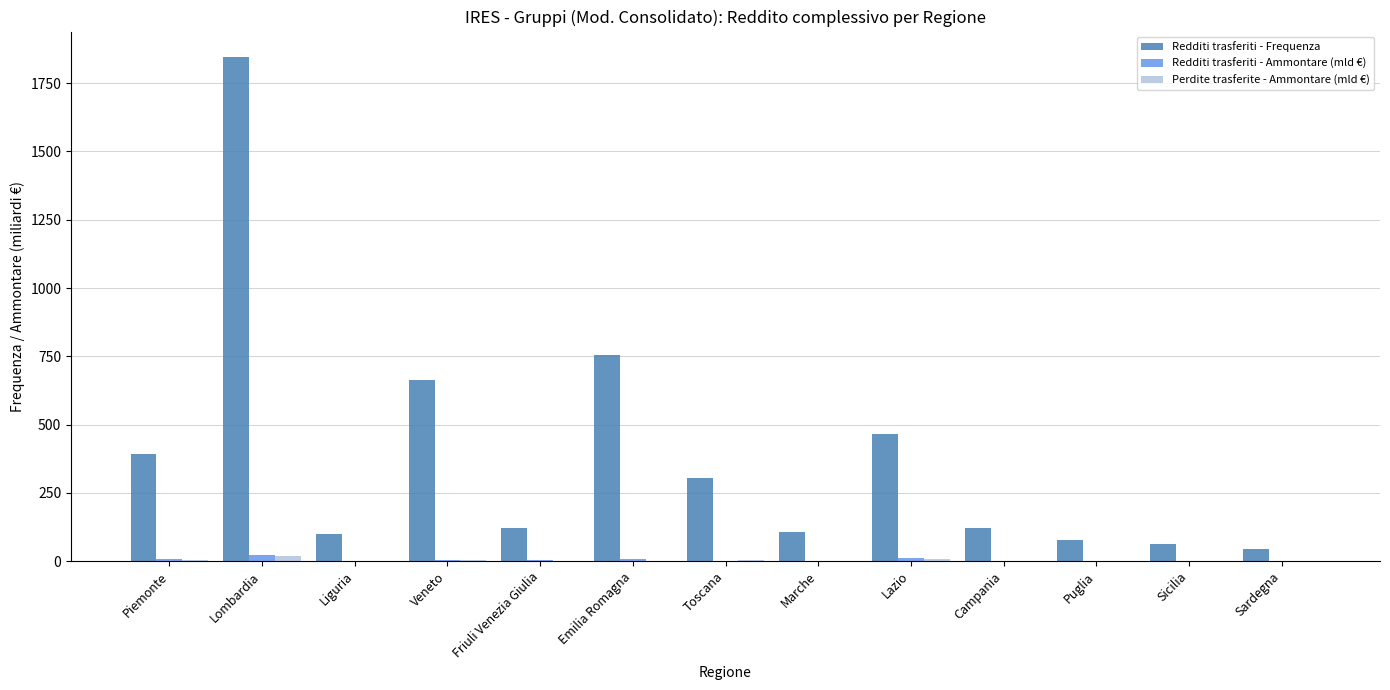

What is the highest value of the Redditi trasferiti - Frequenza series?

1847.0